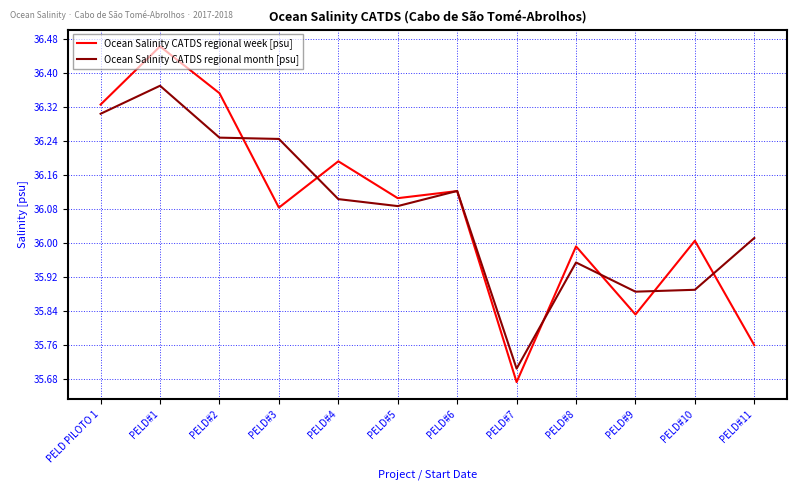

Which label corresponds to the smallest value in the chart?

PELD#7